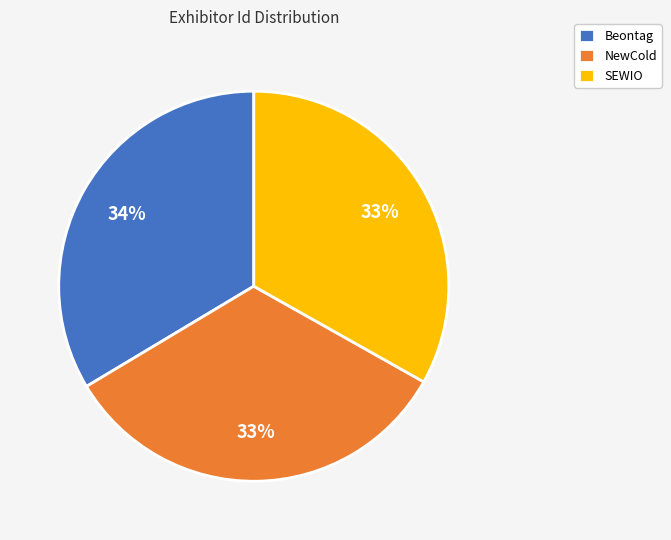

Approximately how many times larger is the value at Beontag compared to NewCold?

1.0